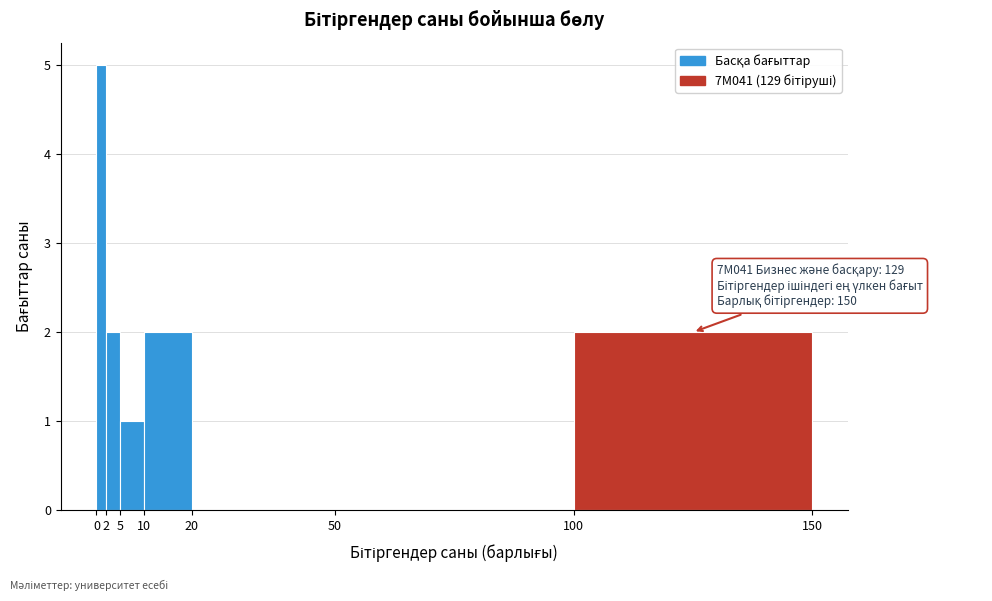

Which range on the x-axis has the tallest bar?

0 to 2